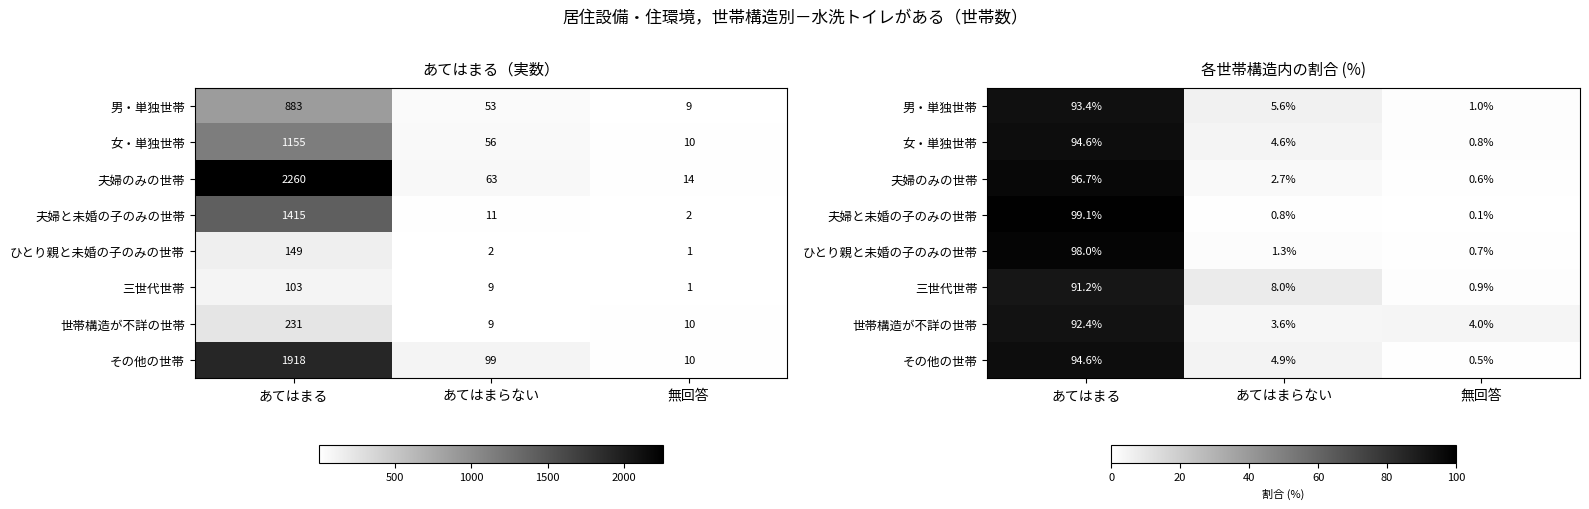

Is the value of 三世代世帯 at あてはまらない greater than the value of 夫婦のみの世帯 at あてはまらない?

Yes